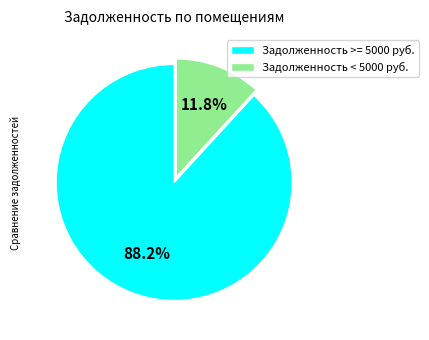

Is the sum of Задолженность < 5000 руб. and Задолженность >= 5000 руб. greater than half?

Yes